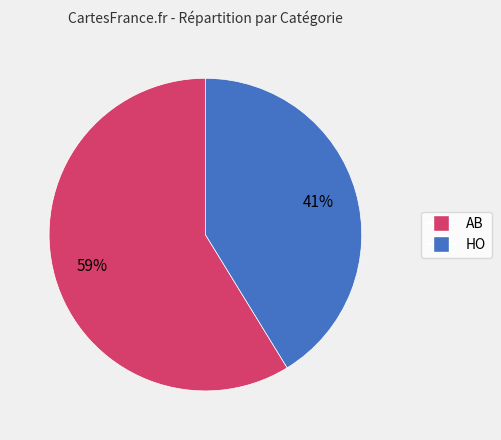

Do HO and AB together represent more than half of the pie?

Yes